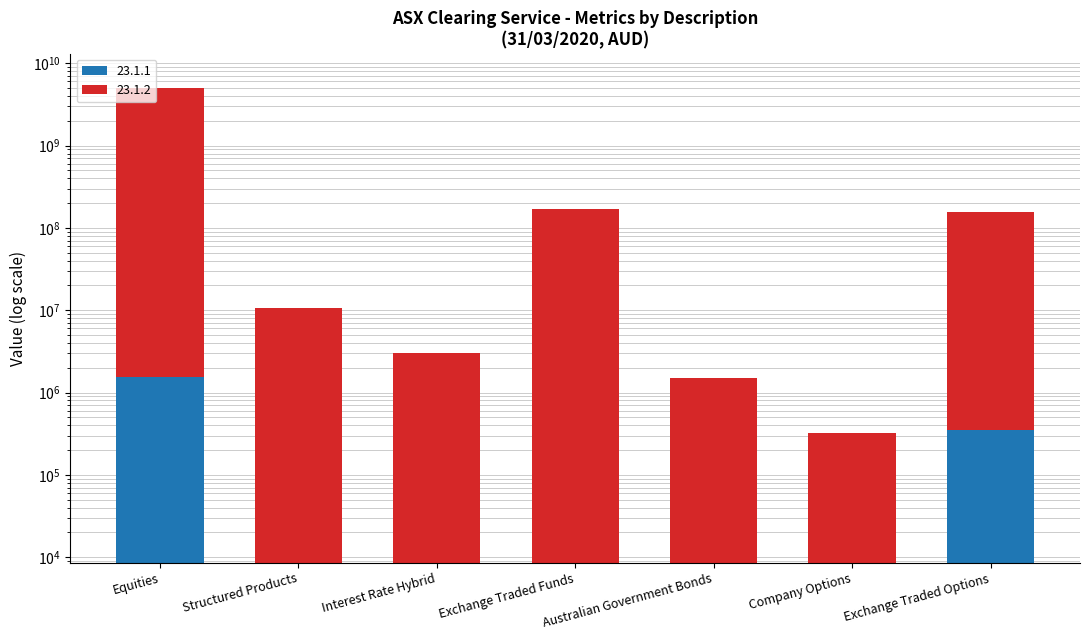

How many values in the 23.1.1 series exceed 1188?

3